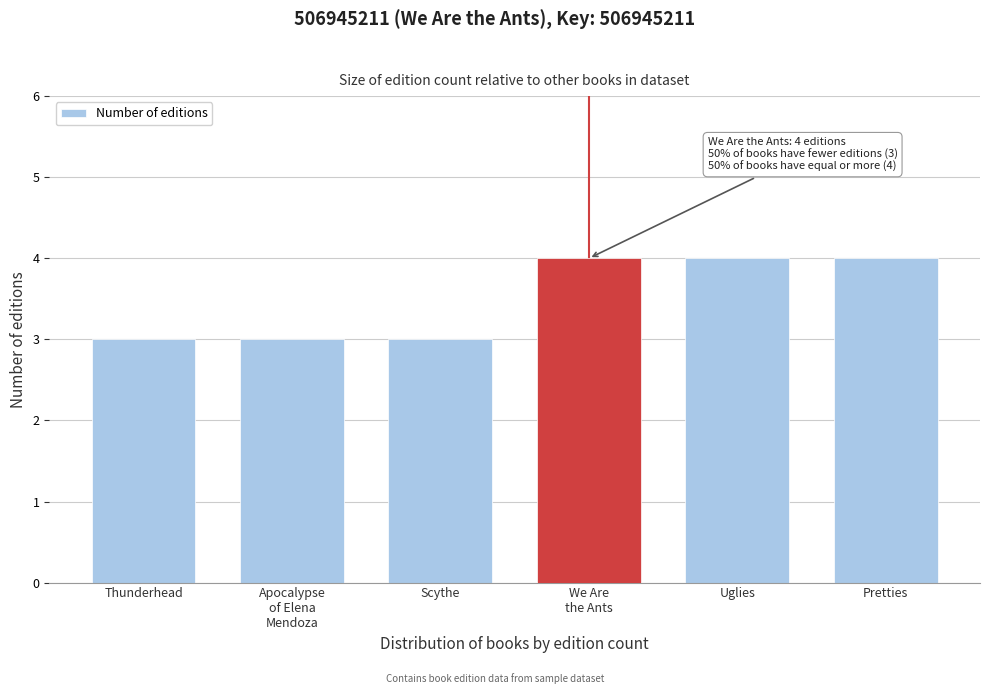

Reading right to left, list all the values displayed in this chart.

4	4	4	3	3	3